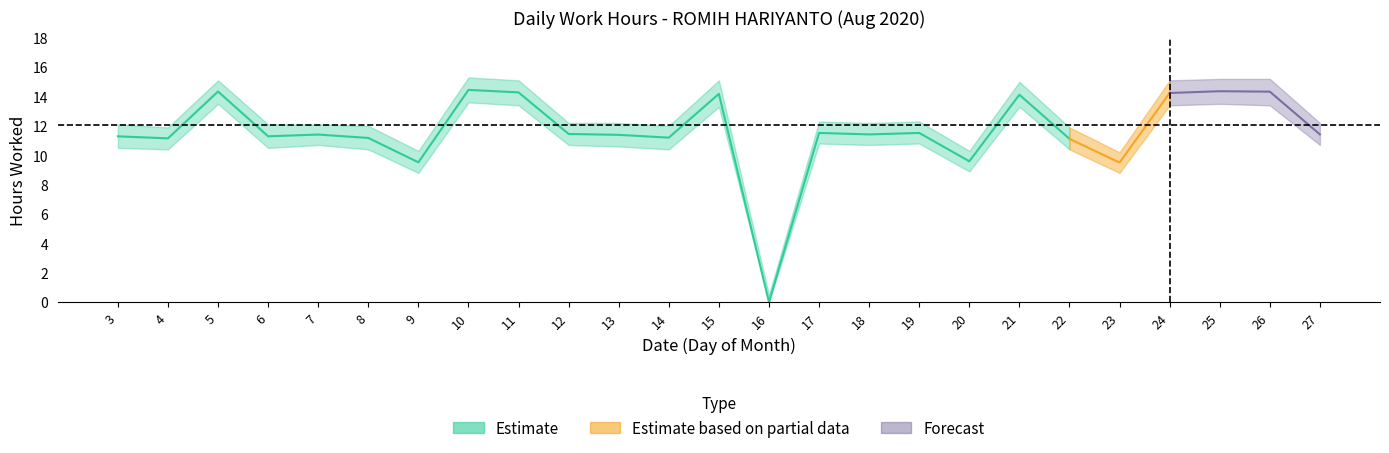

What is the sum of all Estimate_low values?

271.5